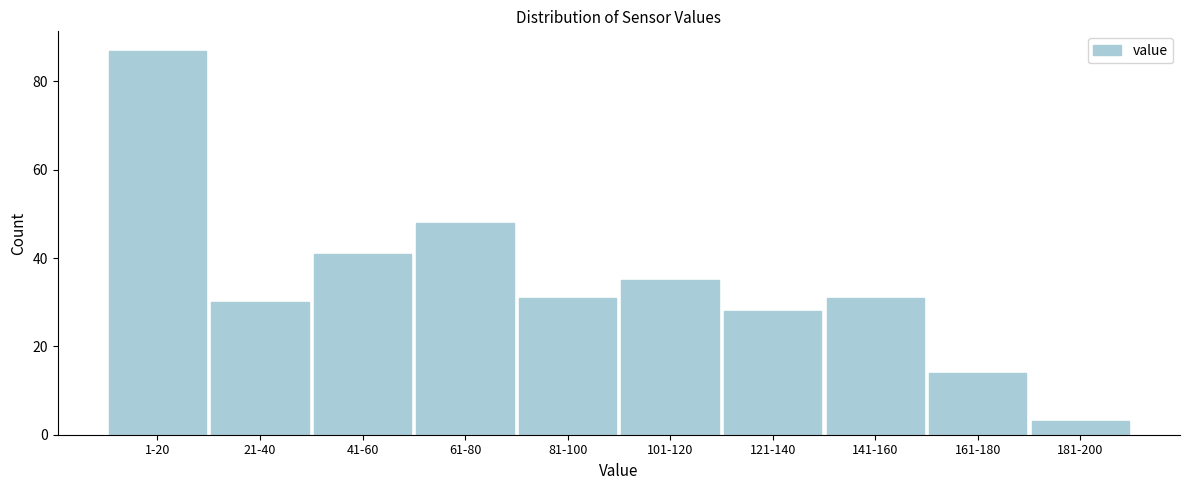

Reading left to right, what are all the values shown in this chart?

1-20=87	21-40=30	41-60=41	61-80=48	81-100=31	101-120=35	121-140=28	141-160=31	161-180=14	181-200=3